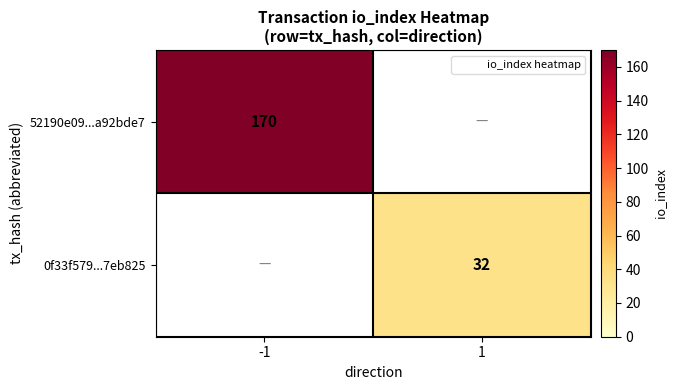

Which series has the widest spread of values?

52190e09...a92bde7